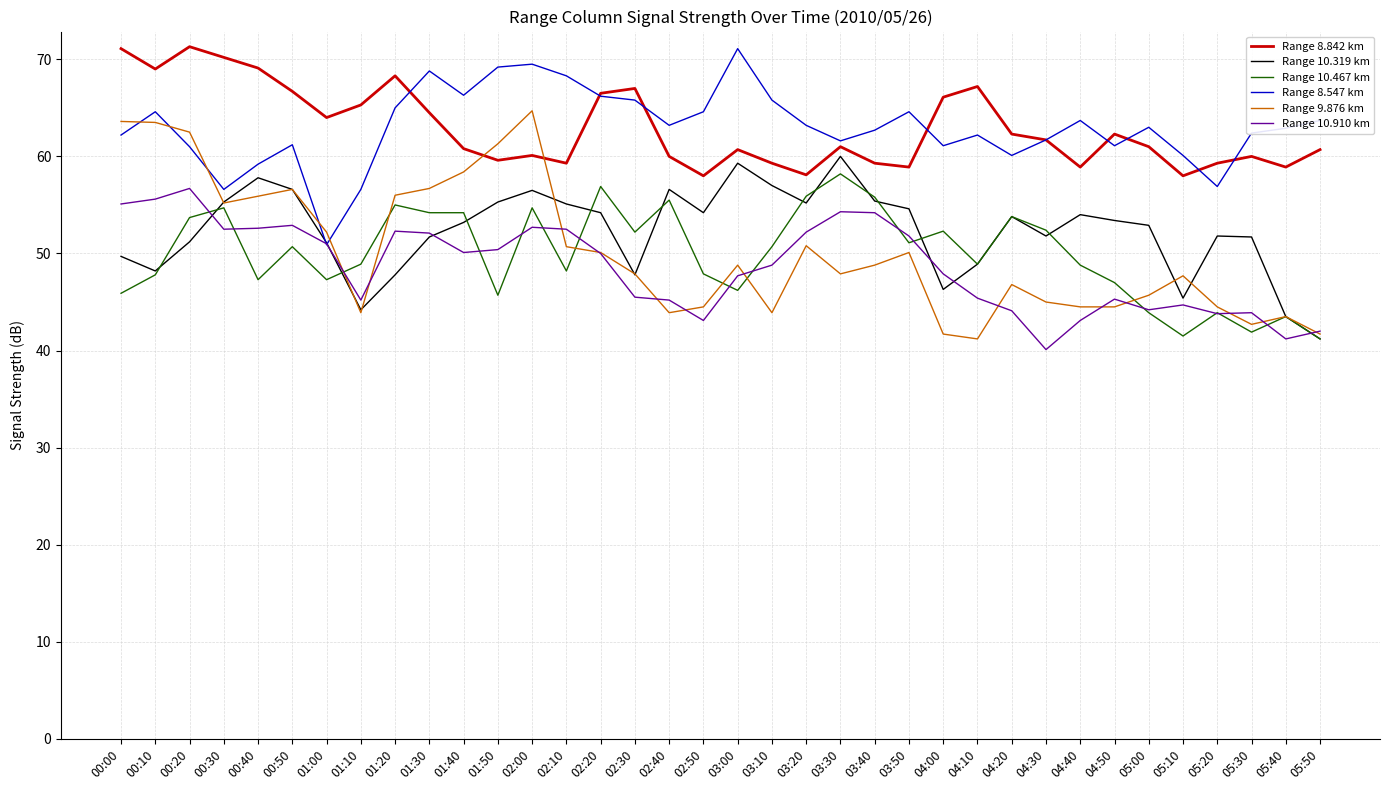

What is the difference between the highest and lowest values at 03:10?

21.9